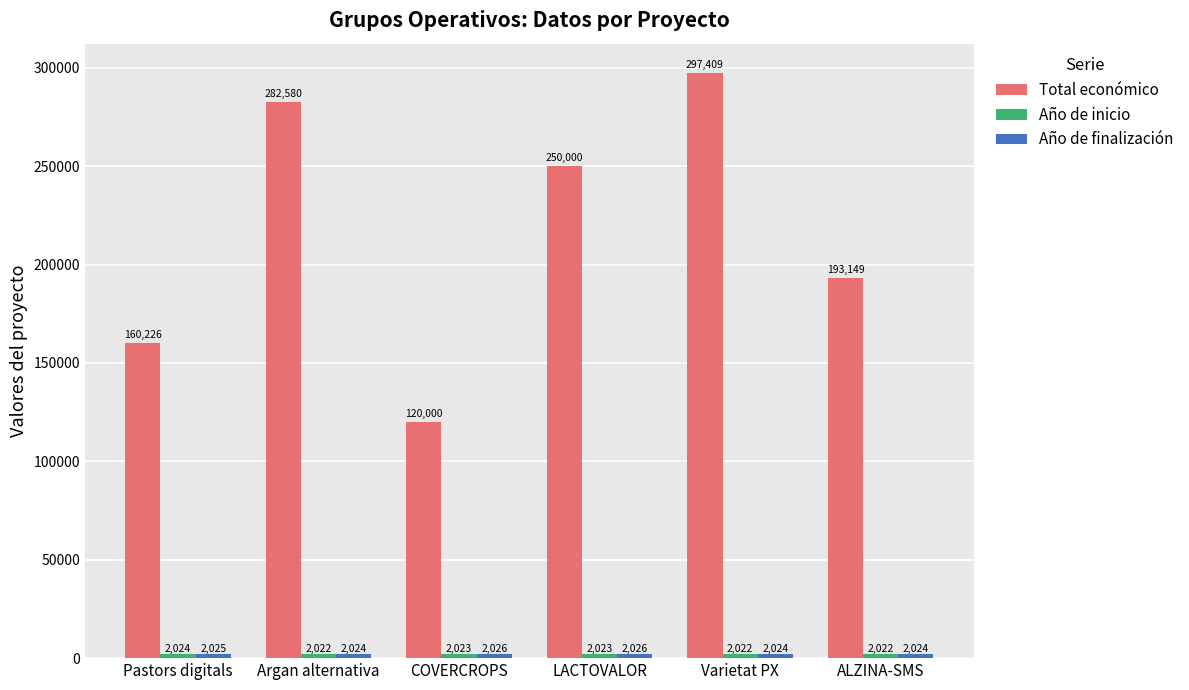

At which category is the sum across all series the highest?

Varietat PX